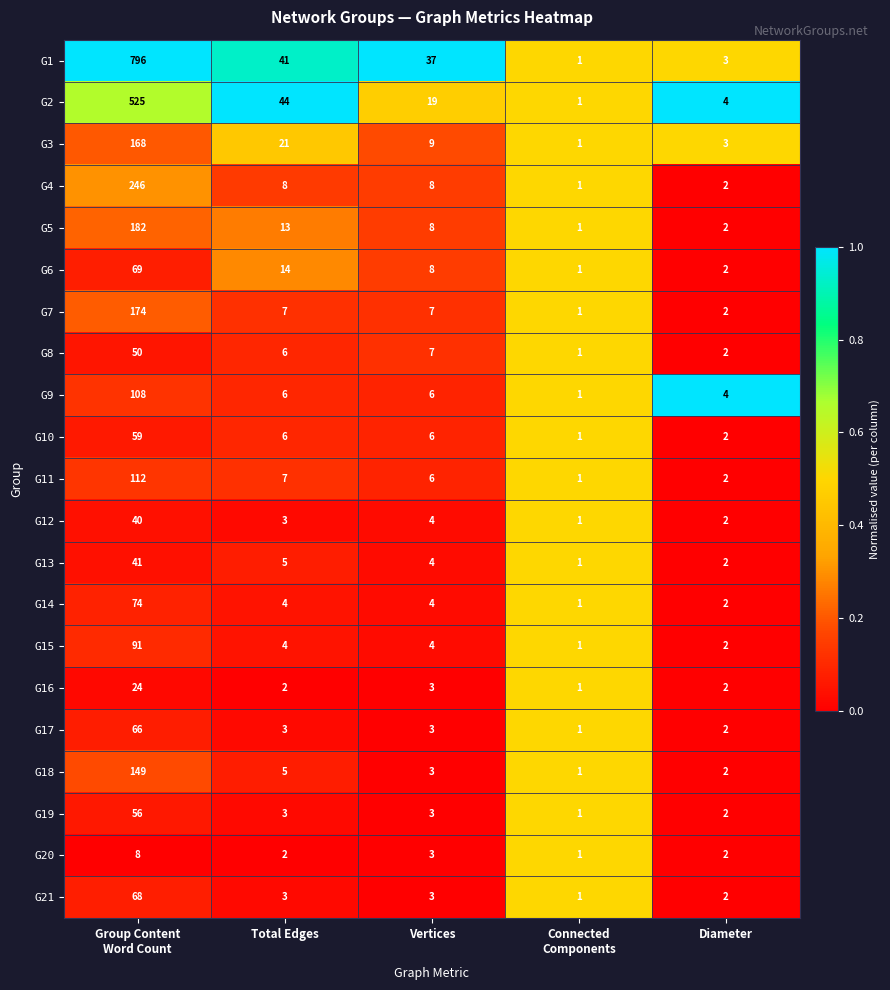

How many data points does each series have?

5